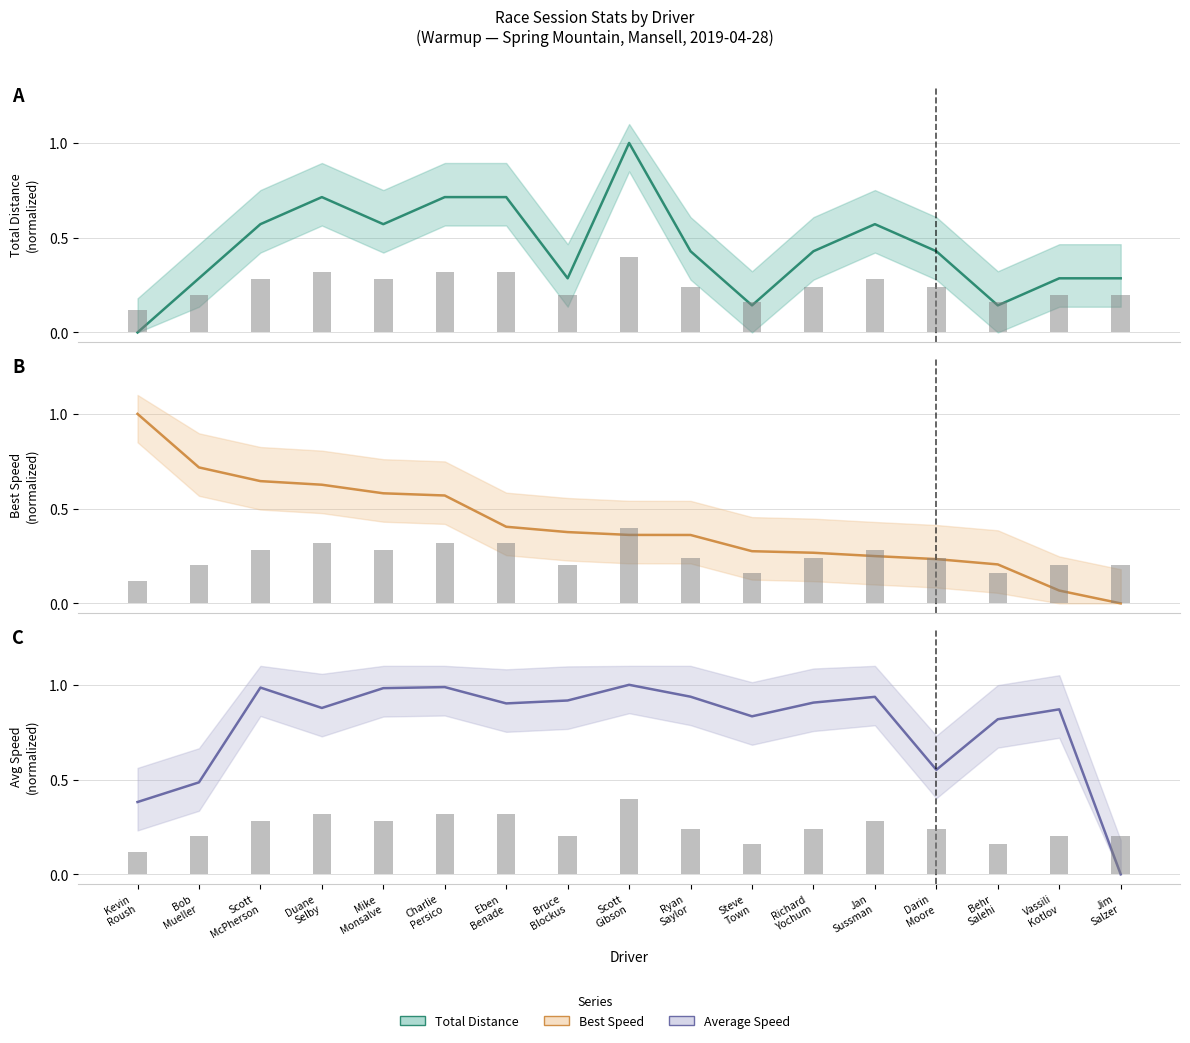

Read the Best Lap time value at Jan Sussman.

0.2